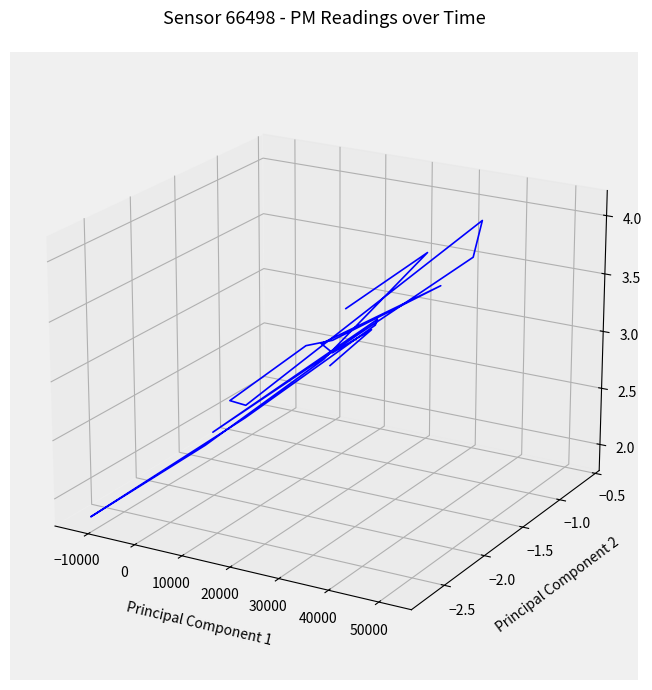

What is the label of the 11th point from the left?

10